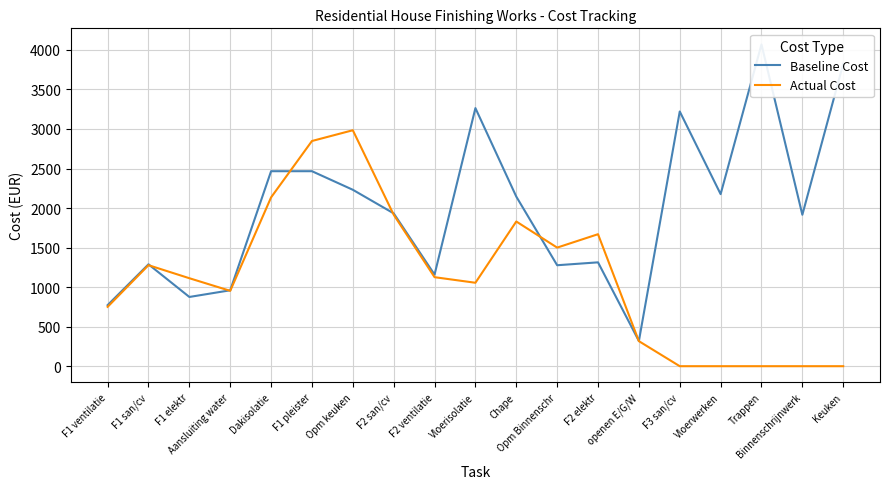

At how many categories does at least one series exceed 723?

18